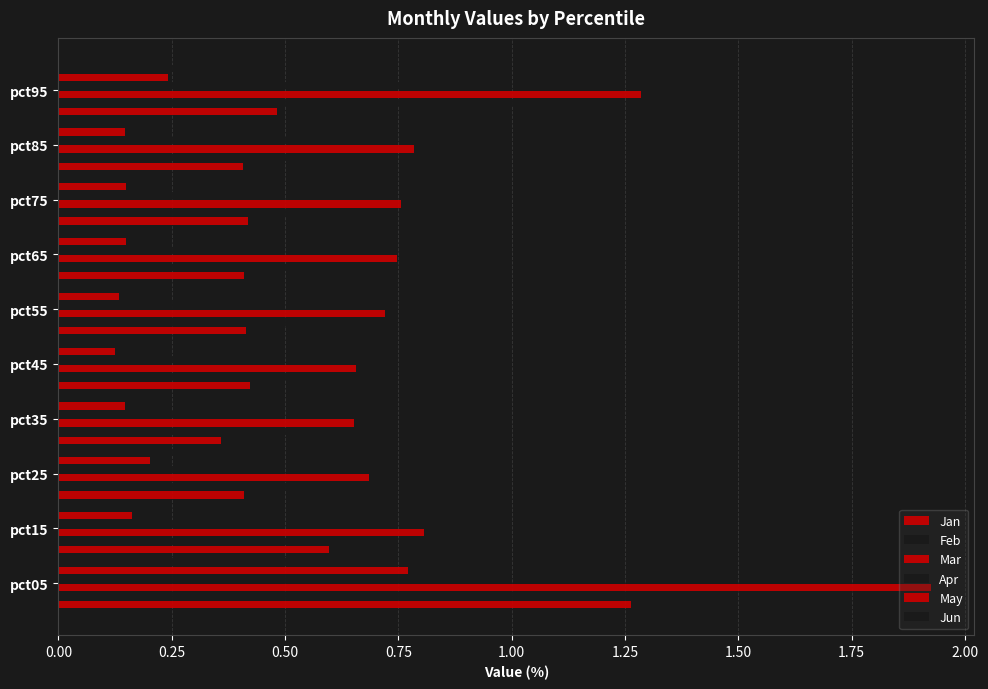

Count the number of categories in the chart.

10